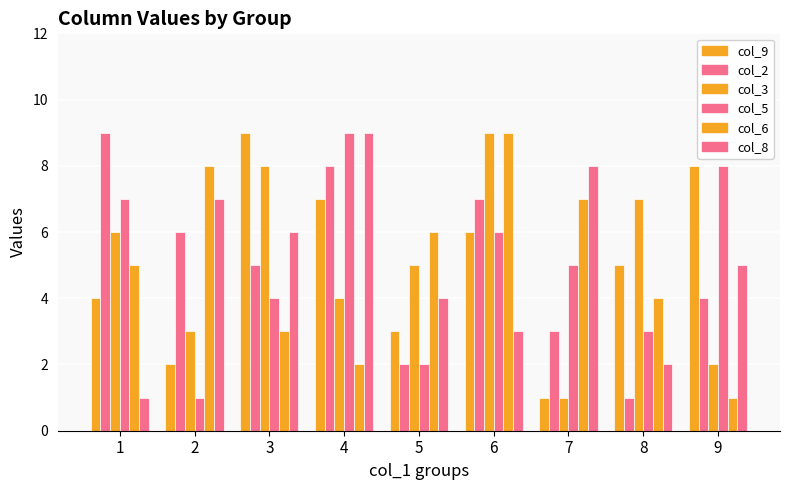

What is the sum of all col_3 values?

45